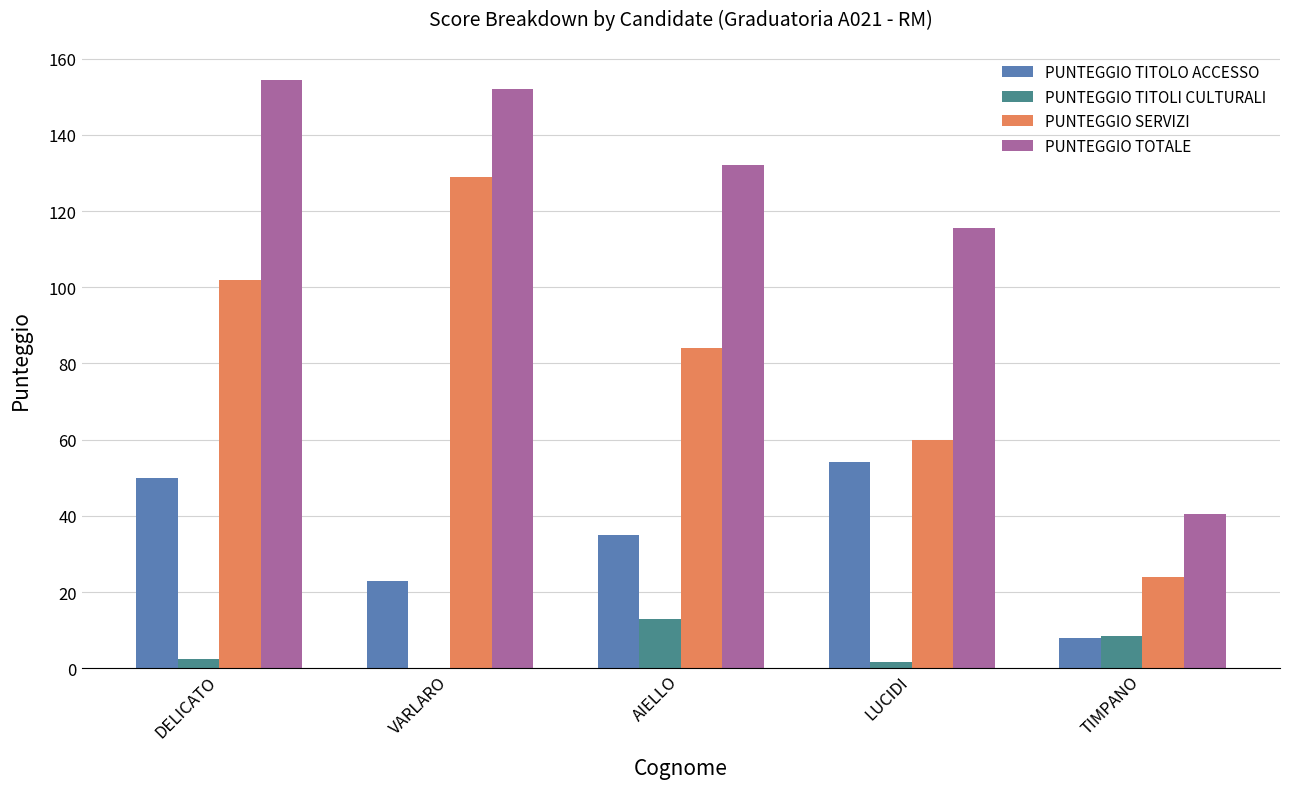

Which series has the largest total across all categories?

PUNTEGGIO TOTALE